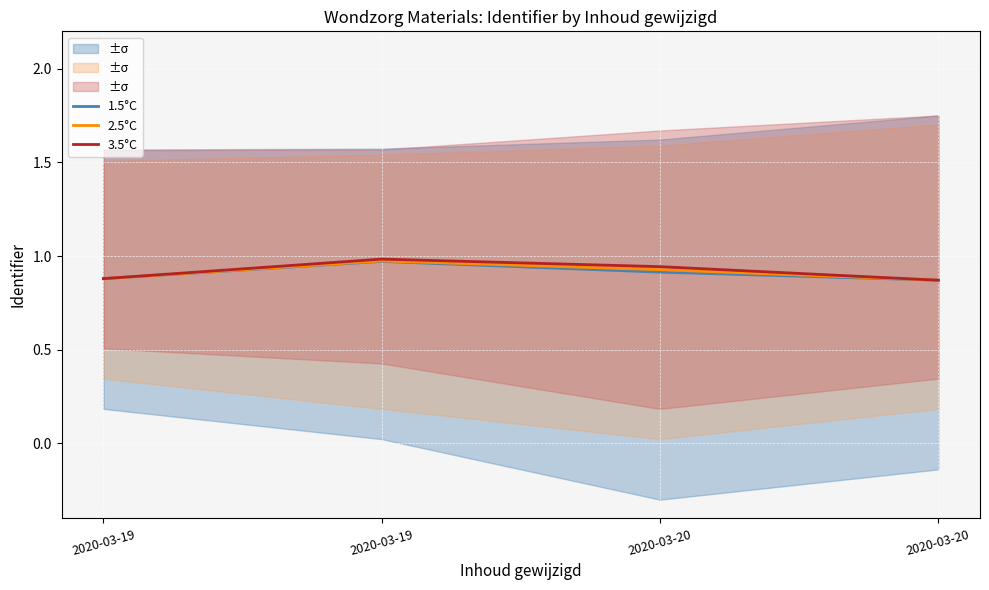

Between 2020-03-20 and 2020-03-20, which series saw the biggest shift?

3.5°C